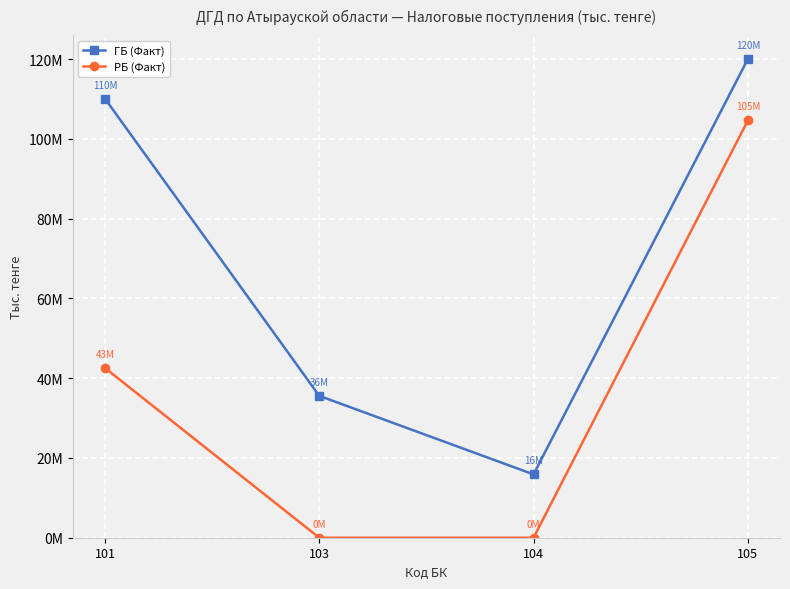

What are all the series names shown in the legend?

ГБ (Факт), РБ (Факт)